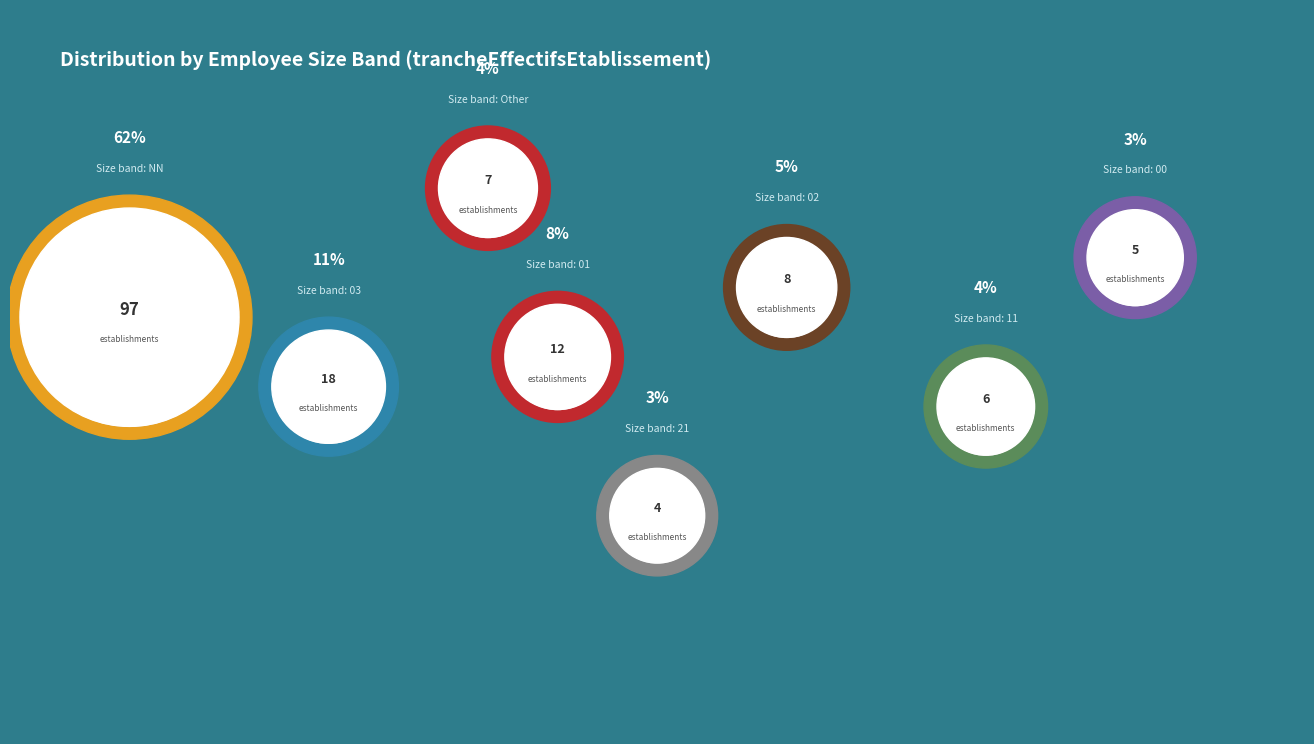

Do 01 and 31 together represent more than half of the pie?

No